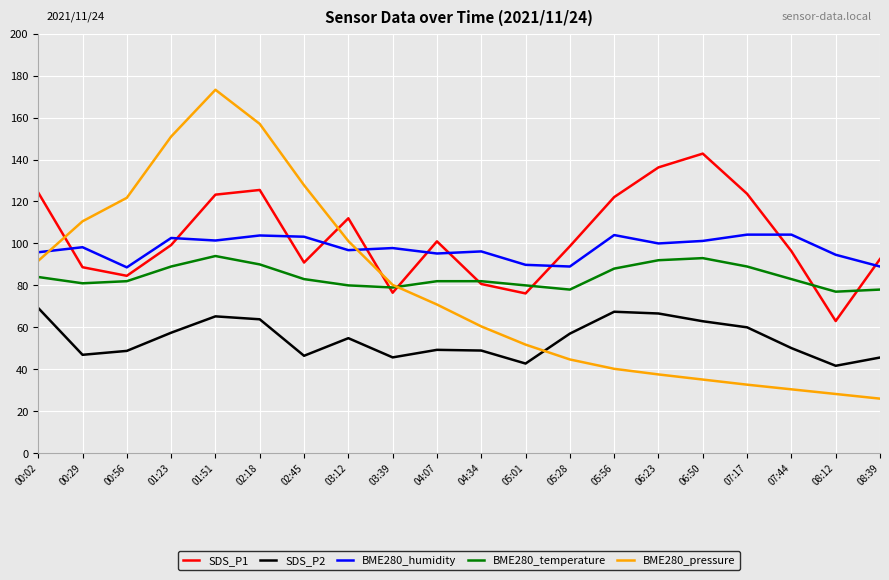

In SDS_P2, how many points are higher than both neighbors (excluding endpoints)?

4